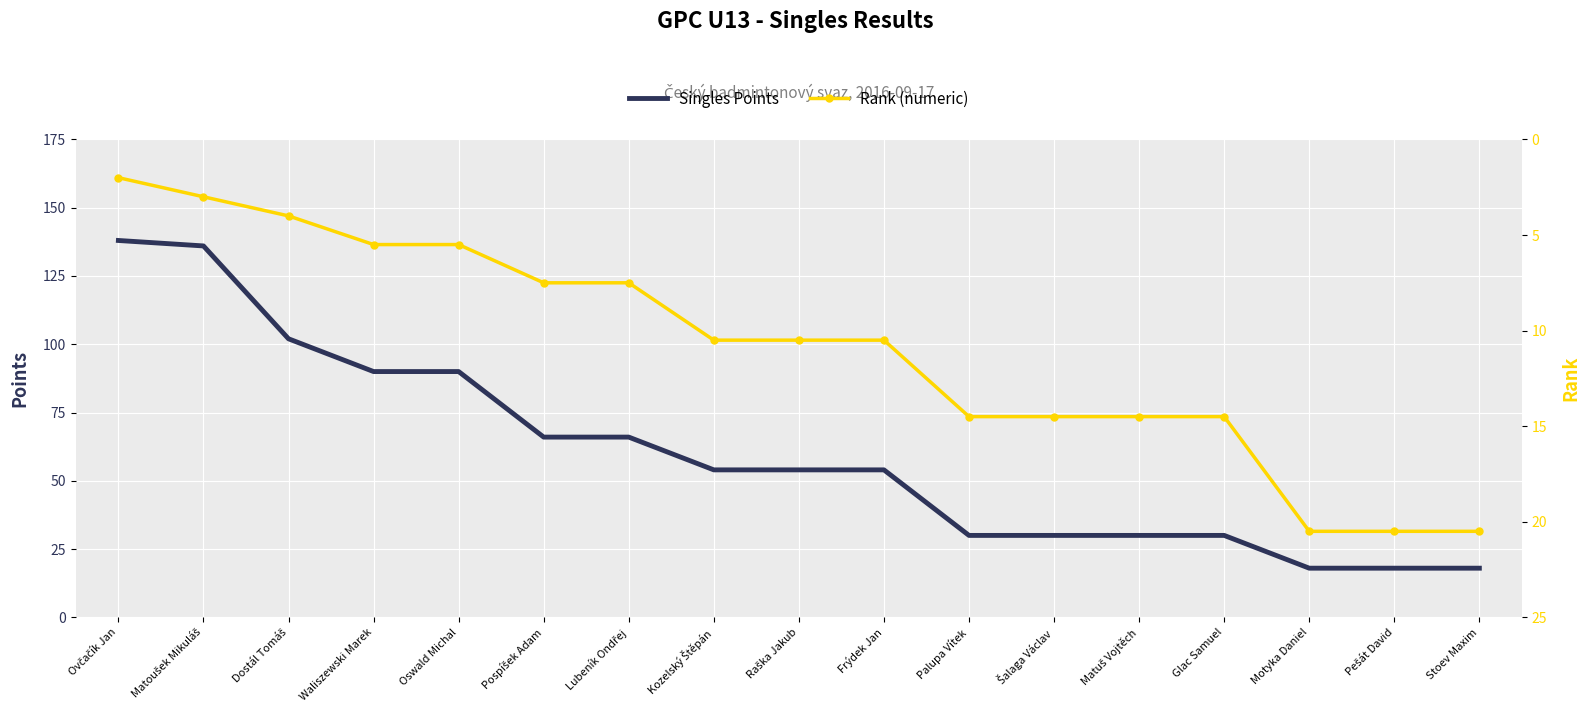

Which category has the lowest value in the Singles Points series?

Motyka Daniel